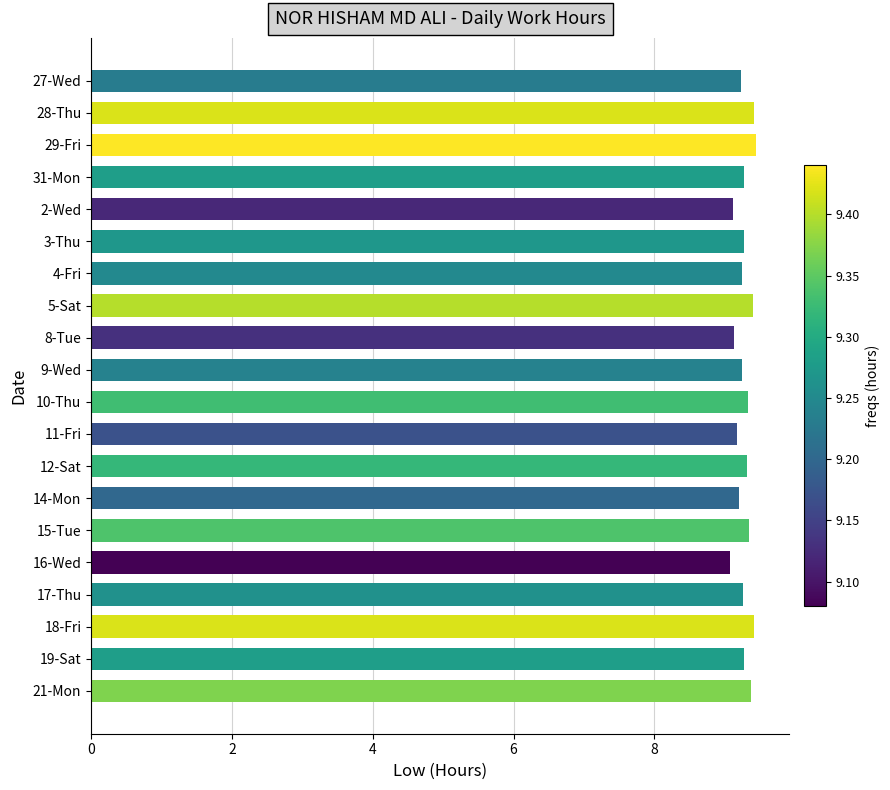

The chart shows a value of 13.5 at 8-Tue. True or false?

False